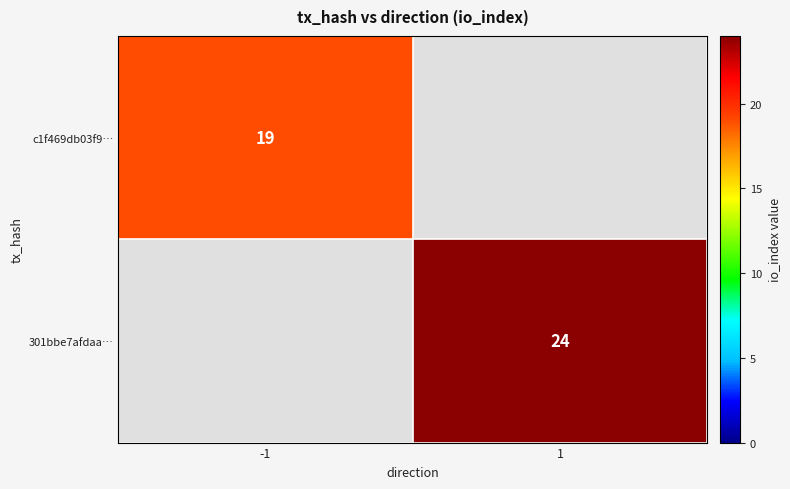

Is it true that c1f469db03f9… equals 19 at -1?

True